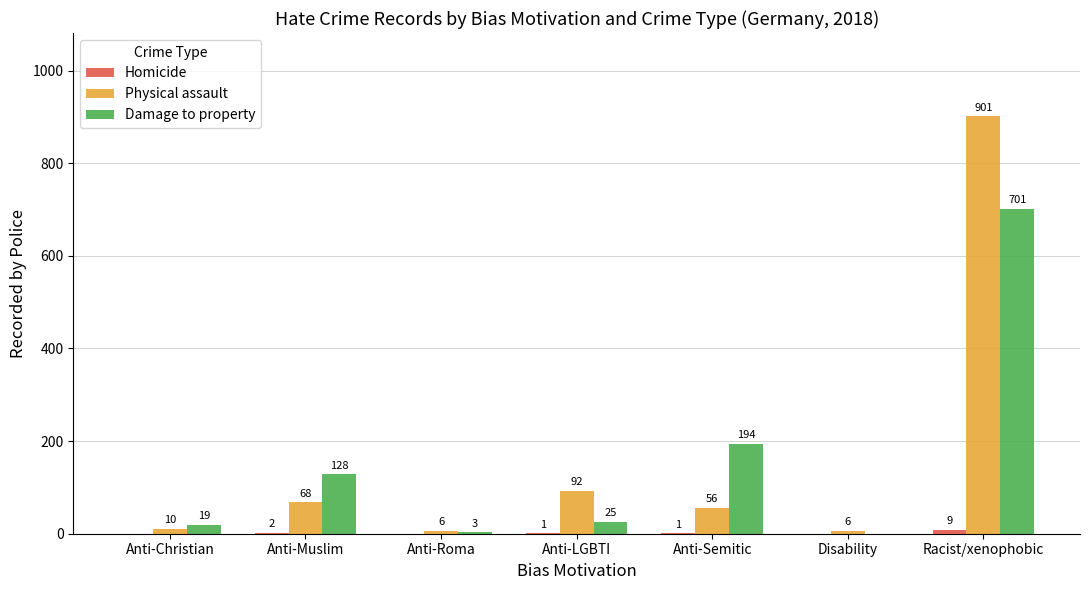

Which category has the highest value across all series?

Racist/xenophobic